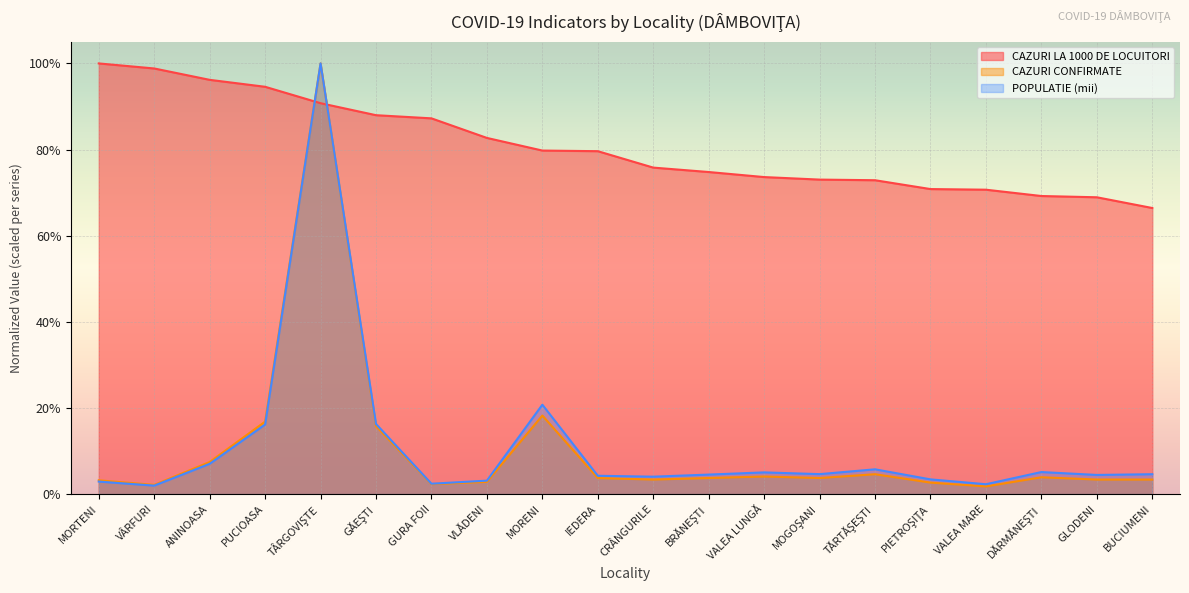

What is the lowest value of the CAZURI LA 1000 DE LOCUITORI series?

0.7